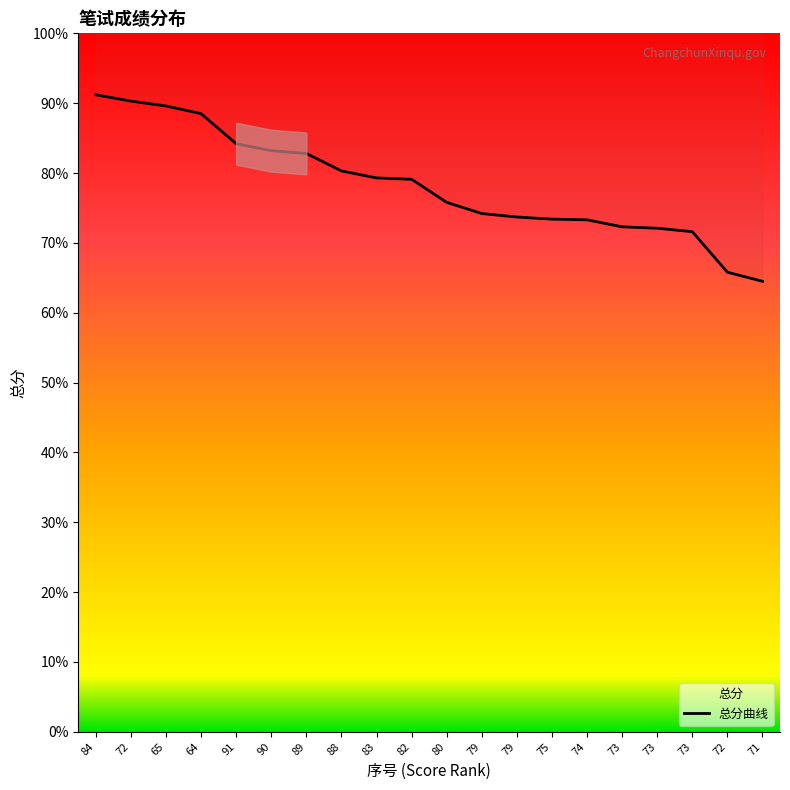

Reading left to right, transcribe all the data shown in this chart.

91.2	90.3	89.6	88.5	84.2	83.2	82.8	80.3	79.3	79.1	75.8	74.2	73.7	73.4	73.3	72.3	72.1	71.6	65.8	64.5